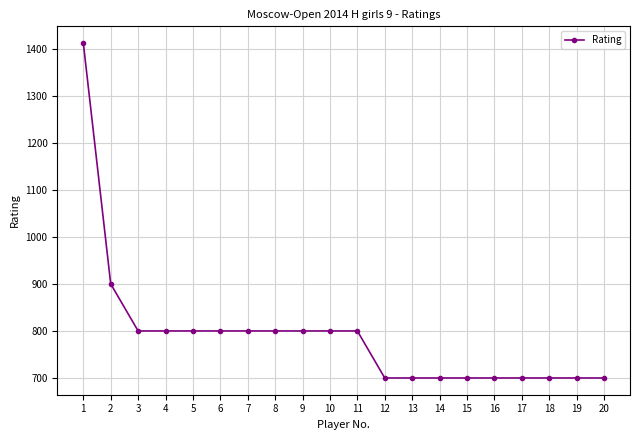

At which label is the value closest to 1056?

2